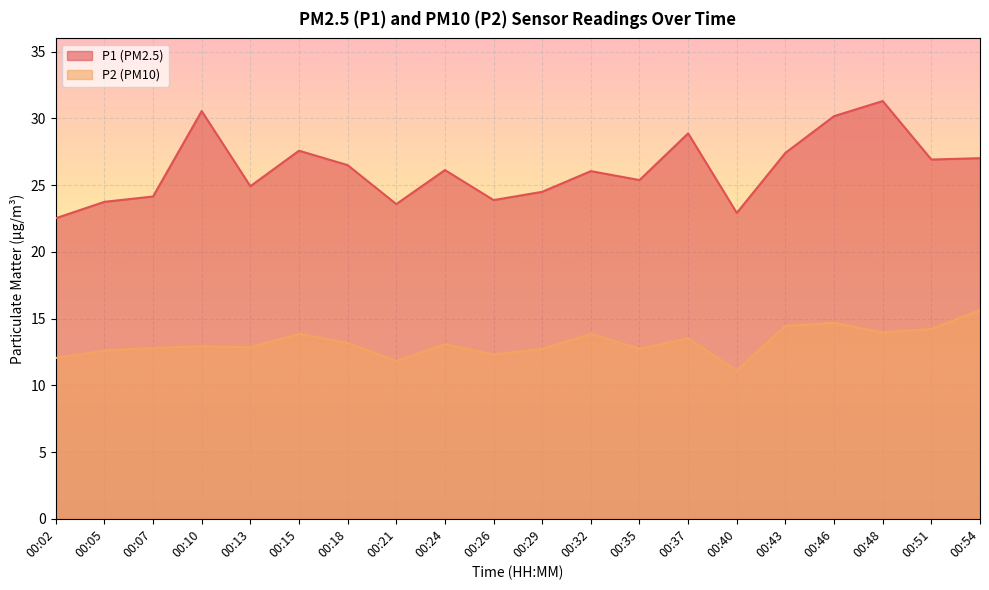

Reading right to left, transcribe all the data shown in this chart.

P1: 00:54=27.0	00:51=26.9	00:48=31.3	00:46=30.2	00:43=27.4	00:40=22.9	00:37=28.9	00:35=25.4	00:32=26.1	00:29=24.5	00:26=23.9	00:24=26.1	00:21=23.6	00:18=26.5	00:15=27.6	00:13=24.9	00:10=30.6	00:07=24.1	00:05=23.8	00:02=22.5
P2: 00:54=15.6	00:51=14.2	00:48=13.9	00:46=14.7	00:43=14.4	00:40=11.1	00:37=13.5	00:35=12.8	00:32=13.8	00:29=12.7	00:26=12.3	00:24=13.1	00:21=11.8	00:18=13.2	00:15=13.8	00:13=12.8	00:10=12.9	00:07=12.8	00:05=12.6	00:02=12.1